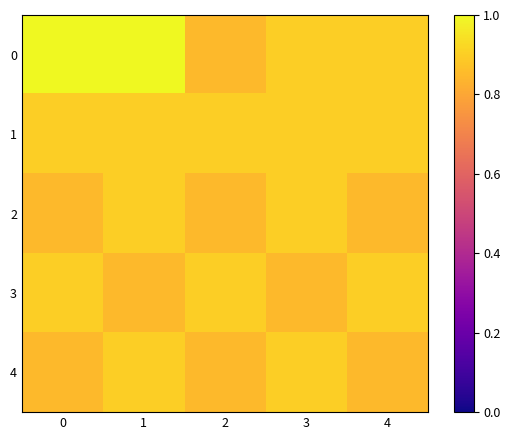

Reading left to right, transcribe all the data shown in this chart.

0: 0=1.0	1=1.0	2=0.8	3=0.9	4=0.9
1: 0=0.9	1=0.9	2=0.9	3=0.9	4=0.9
2: 0=0.8	1=0.9	2=0.8	3=0.9	4=0.8
3: 0=0.9	1=0.8	2=0.9	3=0.8	4=0.9
4: 0=0.8	1=0.9	2=0.8	3=0.9	4=0.8